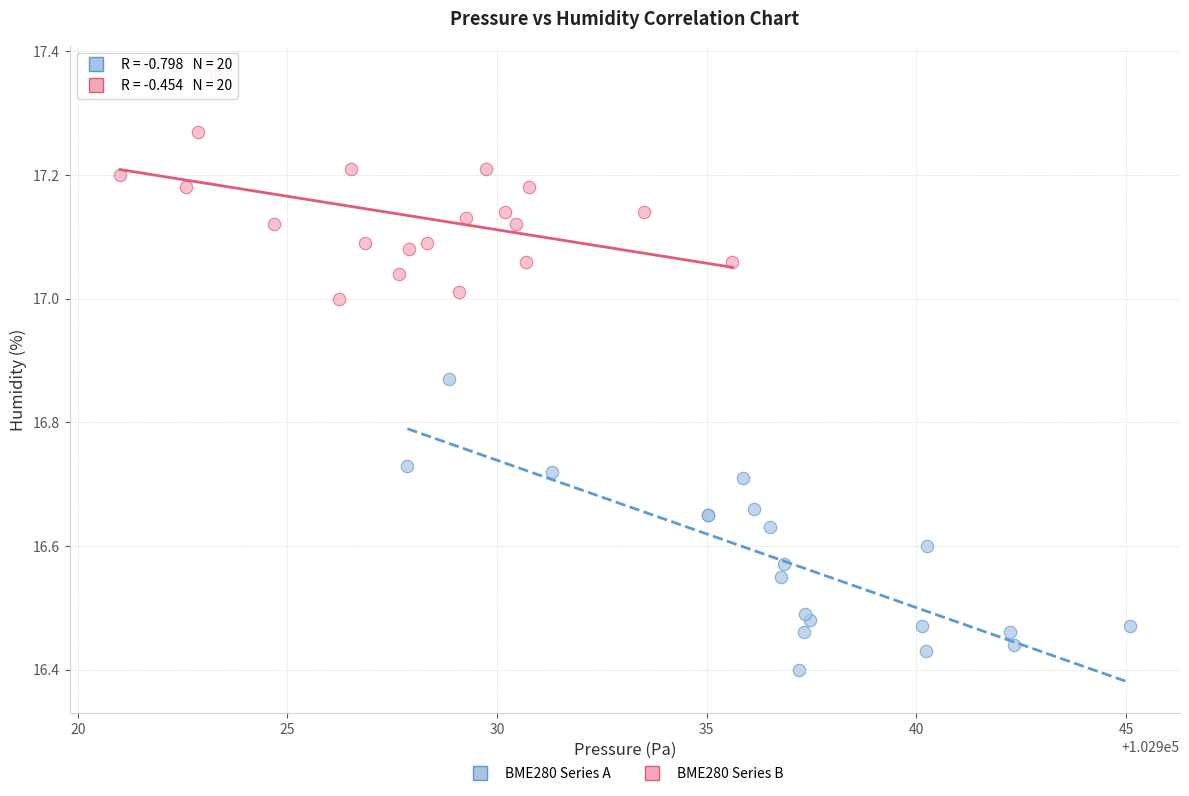

Which series contains the highest Y value?

BME280 Series B